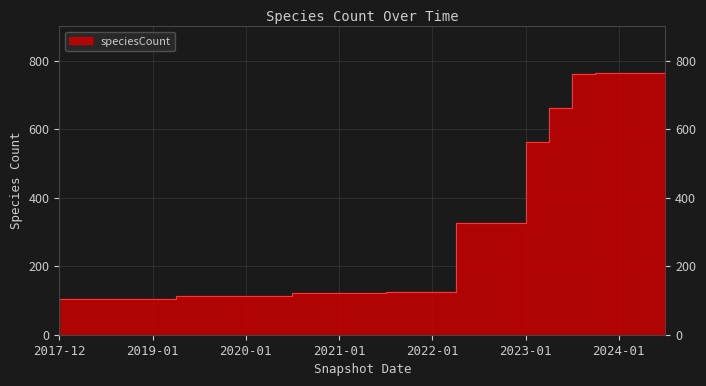

At which category does the chart reach its peak across all series?

2024-07-01